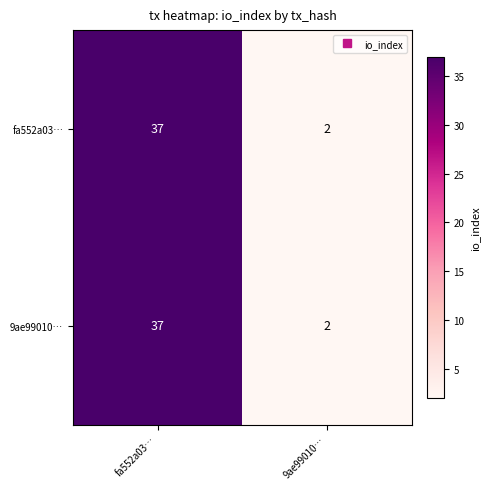

At which label is fa552a03… closest to 19?

9ae99010…